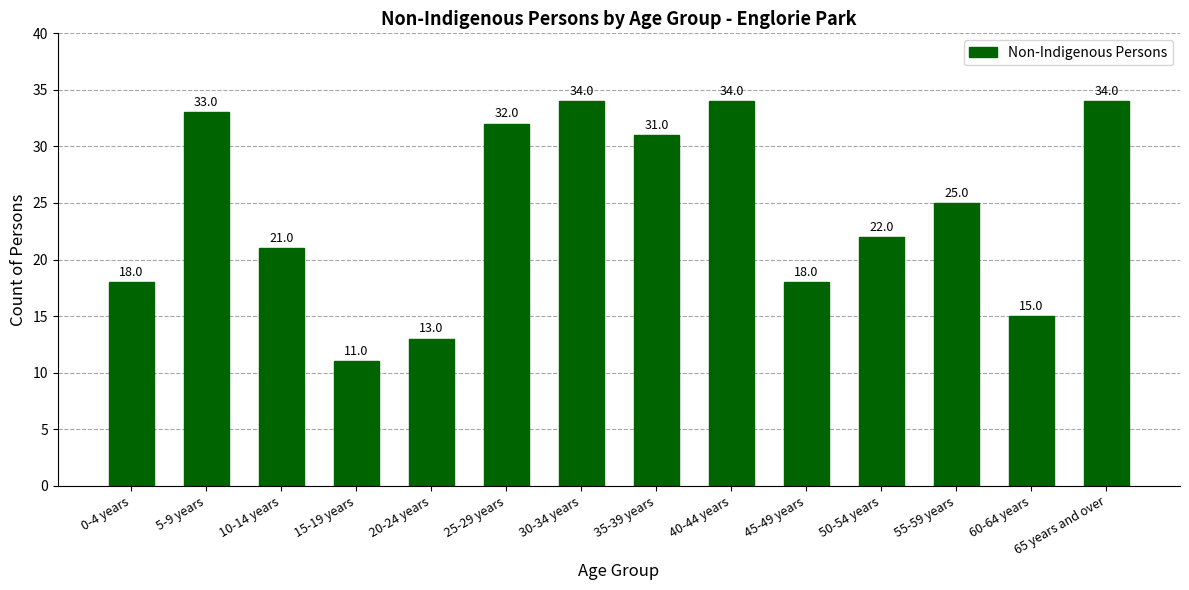

What is the sum of the values at 50-54 years and 55-59 years?

47